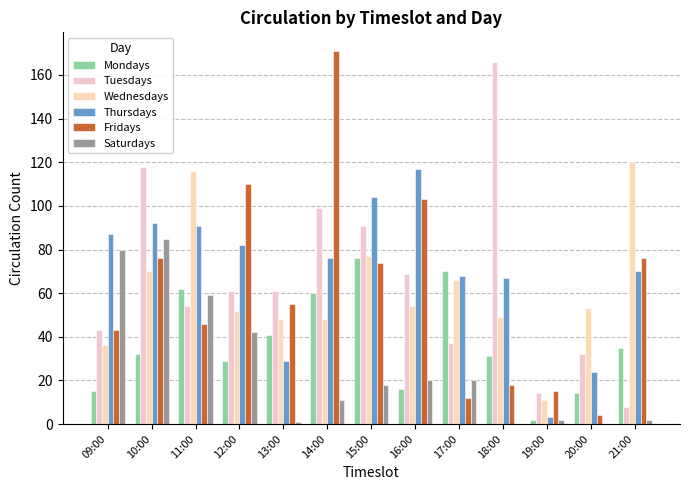

What position from the left is 19:00?

11